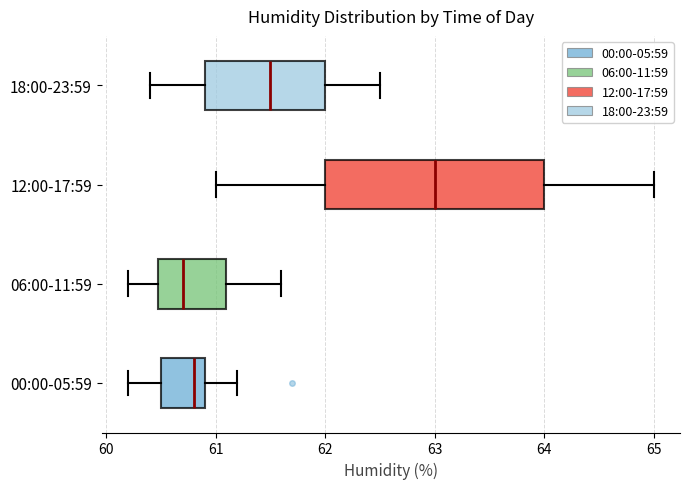

Reading bottom to top, read every box against the x-axis: the position of its median line, the range the box covers, and the ends of its whiskers. The values are not printed on the chart, so give them approximately, as read against the axis.

00:00-05:59: median 60.8, box 60.5 to 60.9, whiskers 60.2 to 61.2
06:00-11:59: median 60.7, box 60.5 to 61.1, whiskers 60.2 to 61.6
12:00-17:59: median 63.0, box 62.0 to 64.0, whiskers 61.0 to 65.0
18:00-23:59: median 61.5, box 60.9 to 62.0, whiskers 60.4 to 62.5